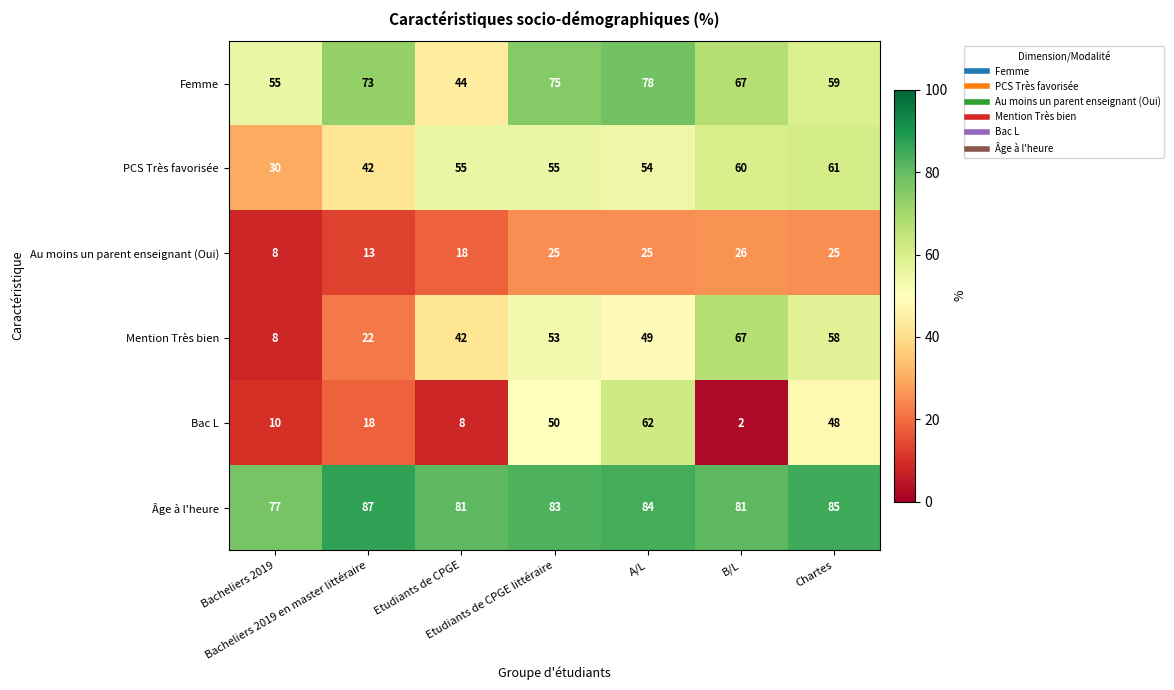

Rank the series at Chartes from highest to lowest value.

Âge à l'heure, PCS Très favorisée, Femme, Mention Très bien, Bac L, Au moins un parent enseignant (Oui)